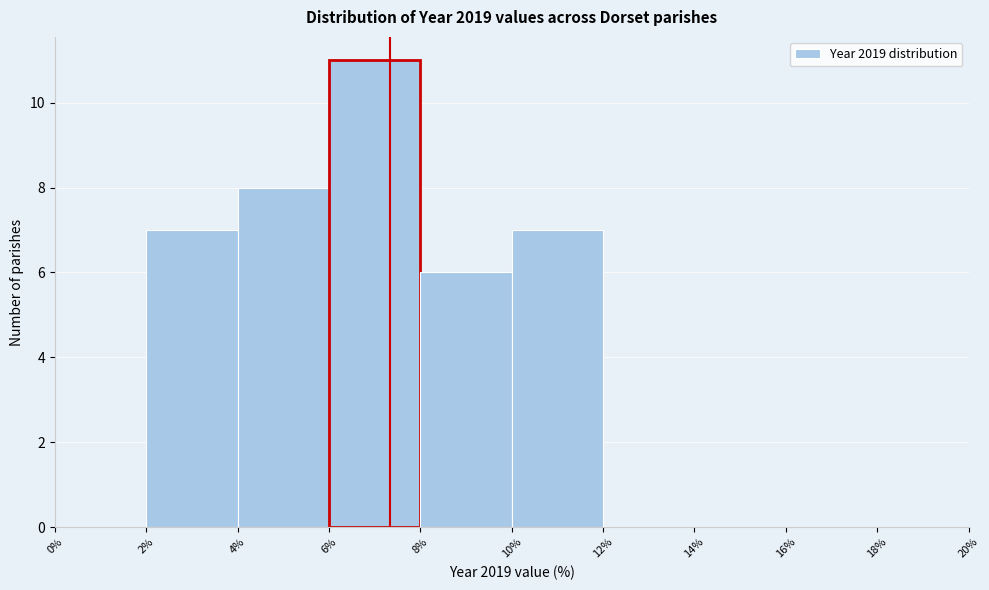

Reading left to right, transcribe this chart: for each bar, give the range it covers on the x-axis and its height. The values are not printed on the chart, so give them approximately, as read against the axis.

0% to 2%: 0
2% to 4%: 7
4% to 6%: 8
6% to 8%: 11
8% to 10%: 6
10% to 12%: 7
12% to 14%: 0
14% to 16%: 0
16% to 18%: 0
18% to 20%: 0